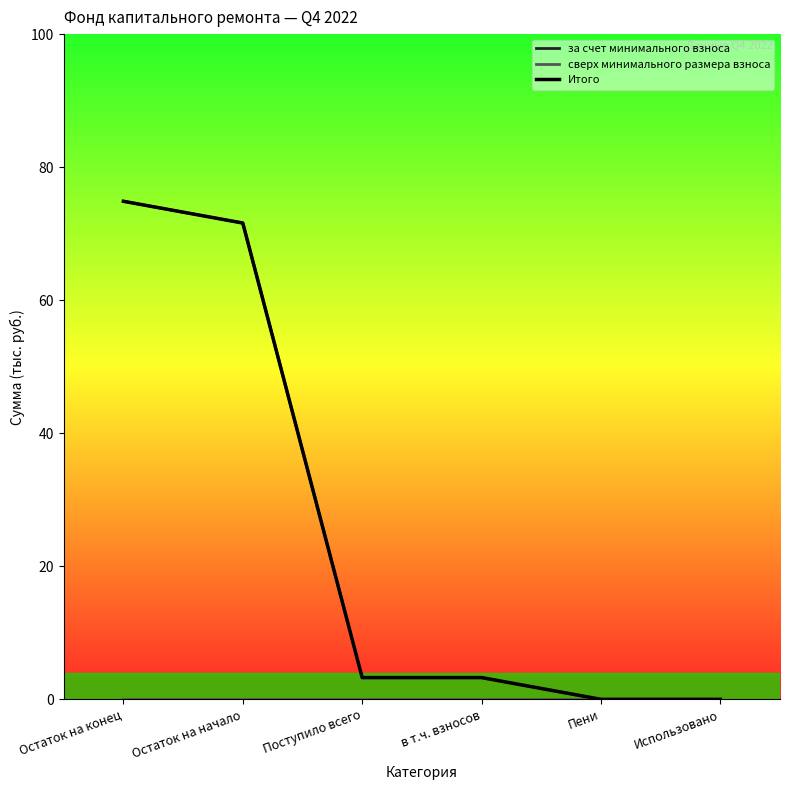

At how many categories does at least one series exceed 47?

2